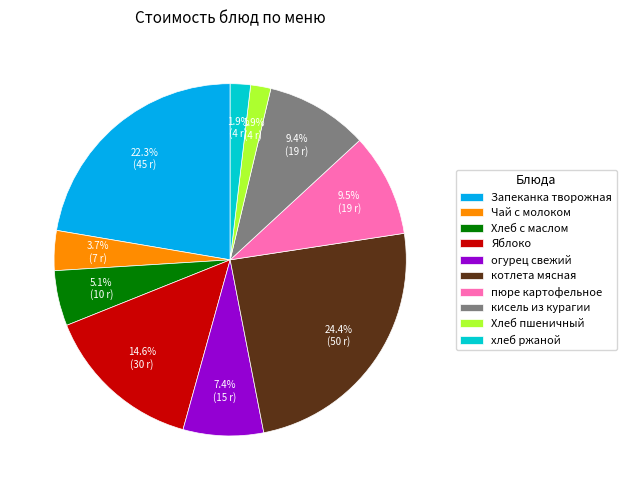

What percentage is NOT represented by Хлеб с маслом?

94.9%